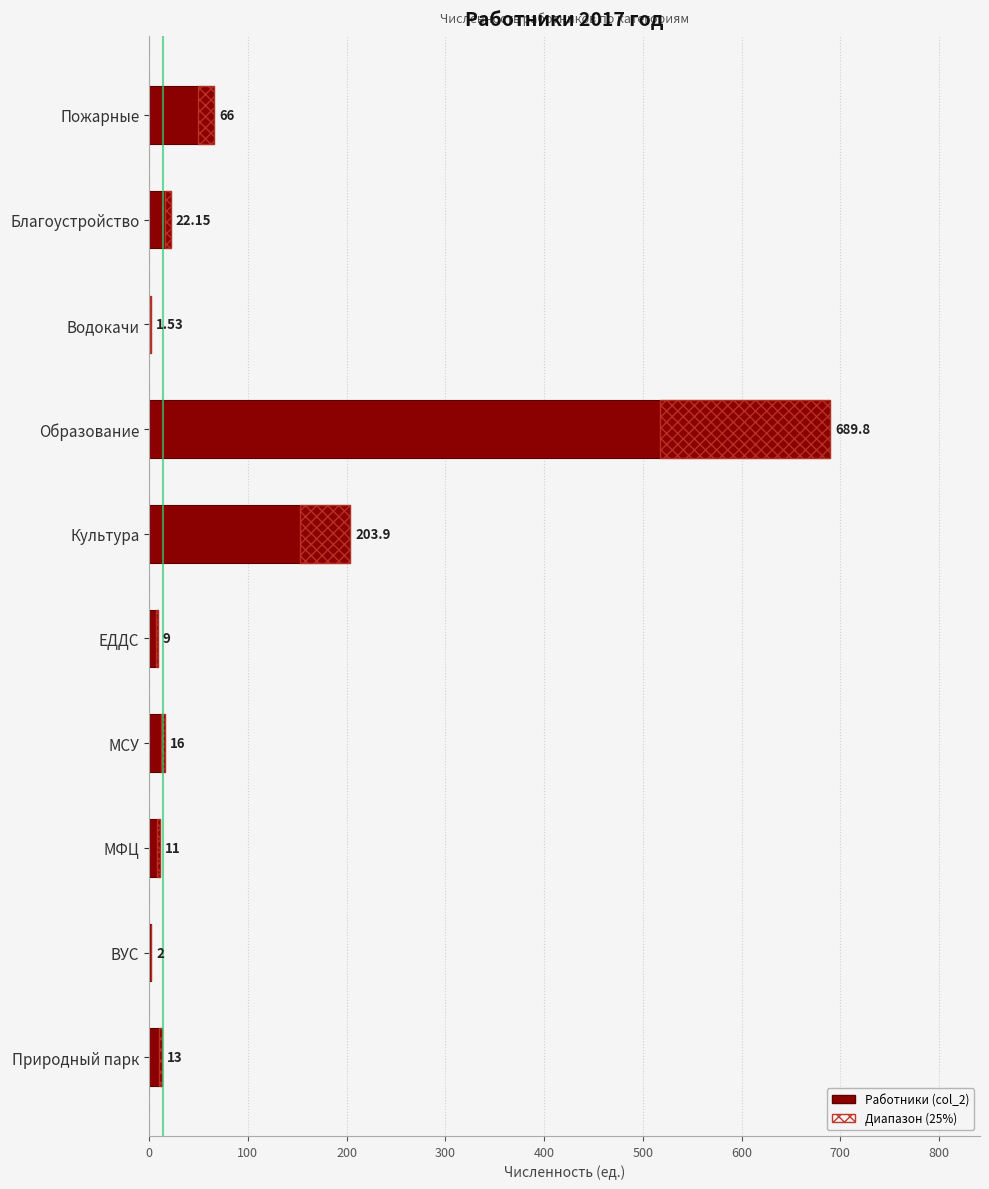

What is the value of the 10th bar from the left?

13.0